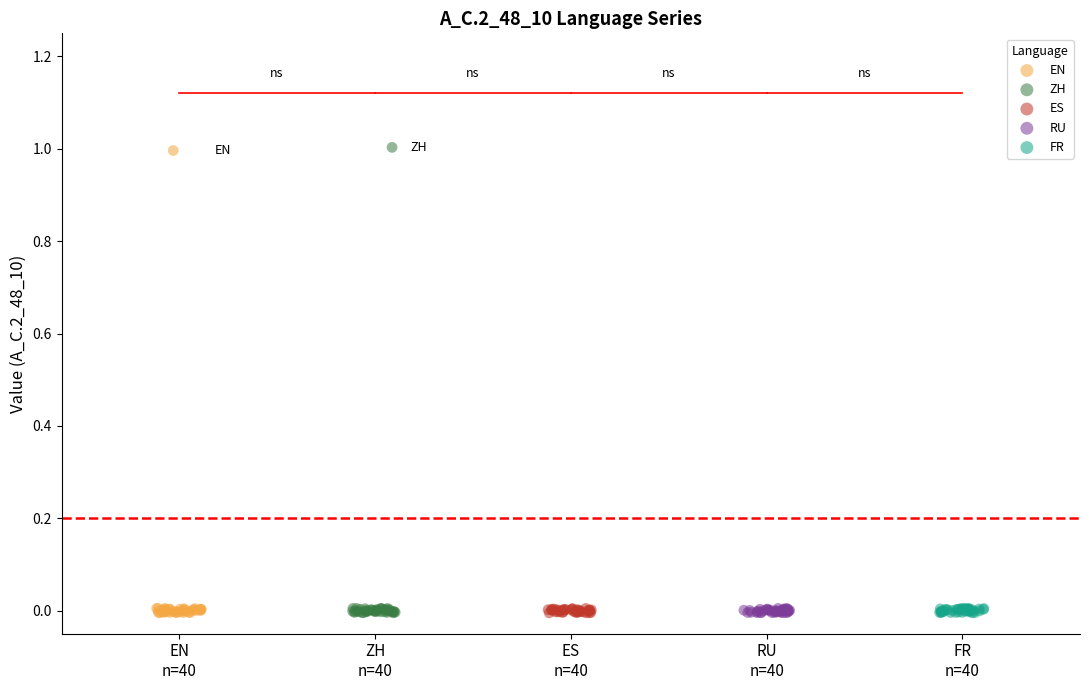

Which series has the largest Y range (max minus min)?

ZH